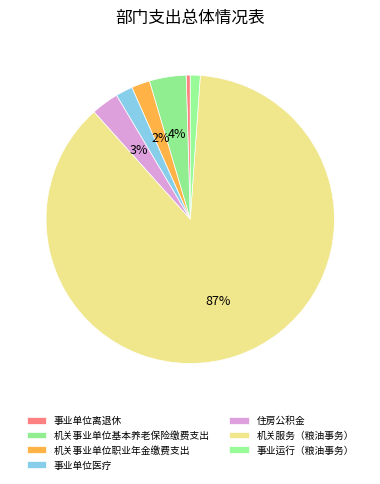

Which category has the biggest portion of the pie?

机关服务（粮油事务）